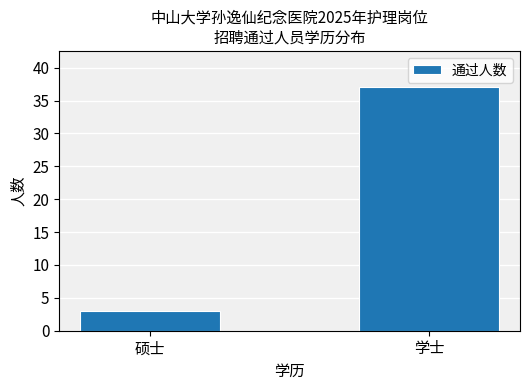

Approximately how many times larger is the value at 学士 compared to 硕士?

12.3